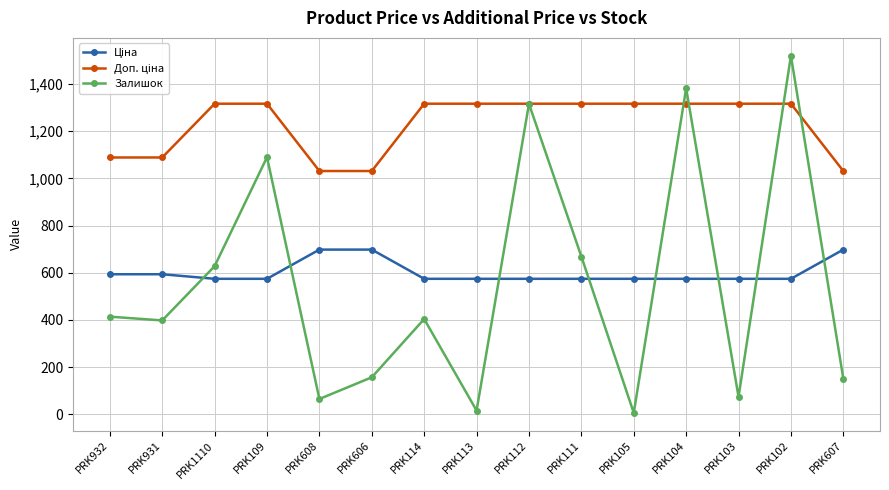

What position from the left is PRK104?

12